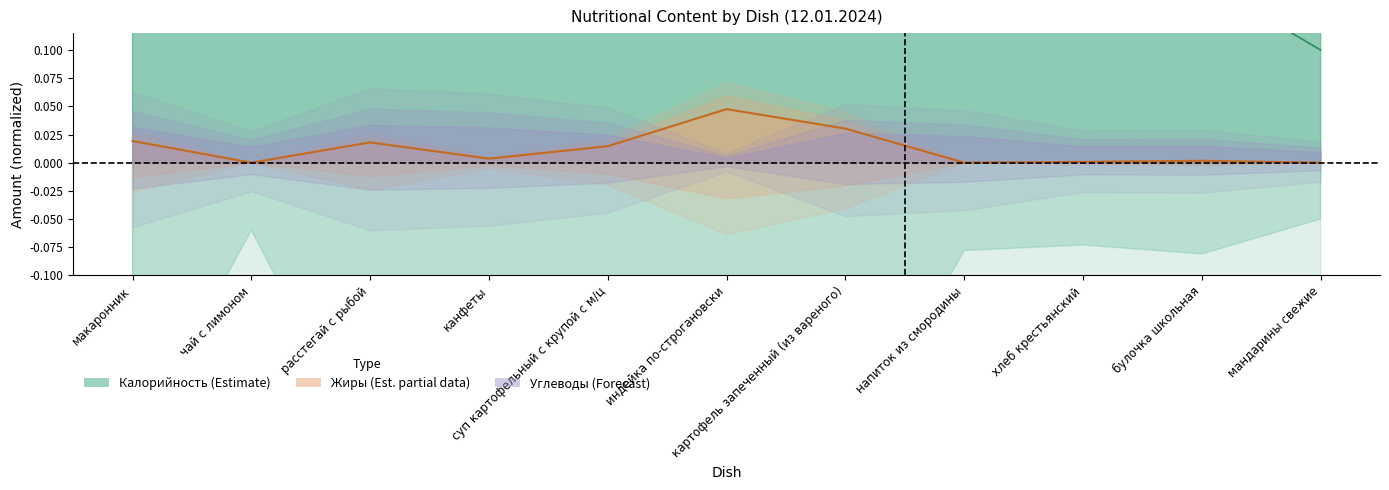

Reading left to right, list all the values displayed in this chart.

Калорийность: макаронник=0.5	чай с лимоном=0.1	расстегай с рыбой=0.5	канфеты=0.3	суп картофельный с крупой с м/ц=0.4	индейка по-строгановски=0.6	картофель запеченный (из вареного)=0.5	напиток из смородины=0.2	хлеб крестьянский=0.1	булочка школьная=0.2	мандарины свежие=0.1
Жиры: макаронник=0.0	чай с лимоном=0.0	расстегай с рыбой=0.0	канфеты=0.0	суп картофельный с крупой с м/ц=0.0	индейка по-строгановски=0.0	картофель запеченный (из вареного)=0.0	напиток из смородины=0.0	хлеб крестьянский=0.0	булочка школьная=0.0	мандарины свежие=0.0